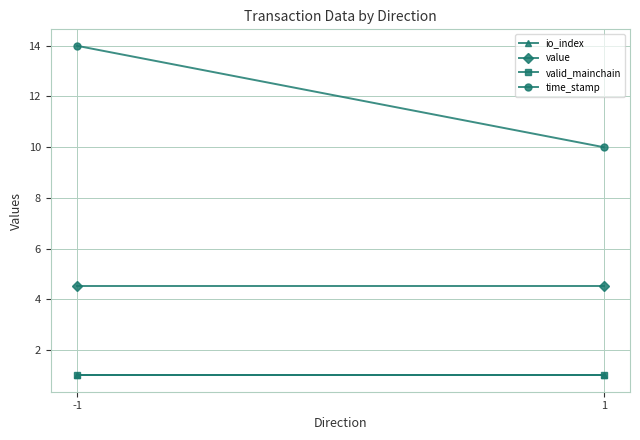

Reading left to right, transcribe all the data shown in this chart.

io_index: -1=1.0	1=1.0
value: -1=4.5	1=4.5
valid_mainchain: -1=1.0	1=1.0
time_stamp: -1=14.0	1=10.0